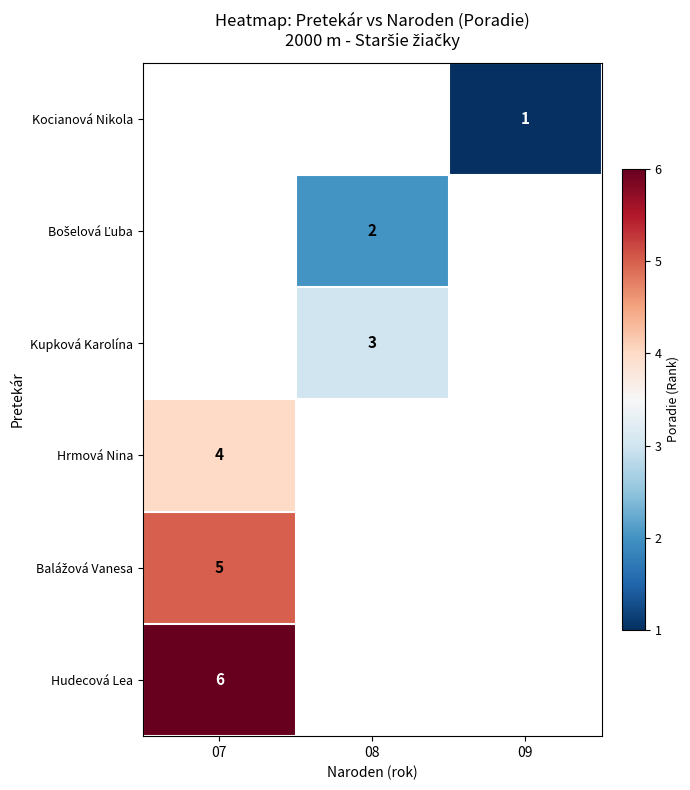

True or false: Kupková Karolína has a value of 3 at 08.

True